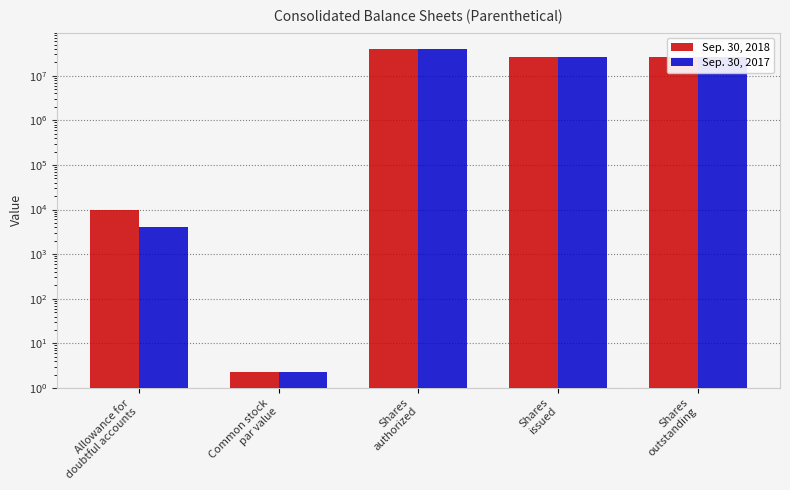

Reading left to right, extract all data points from this chart.

Sep. 30, 2018: 9760.0	2.2	40000000.0	26781785.0	26781785.0
Sep. 30, 2017: 4052.0	2.2	40000000.0	26781785.0	26781785.0